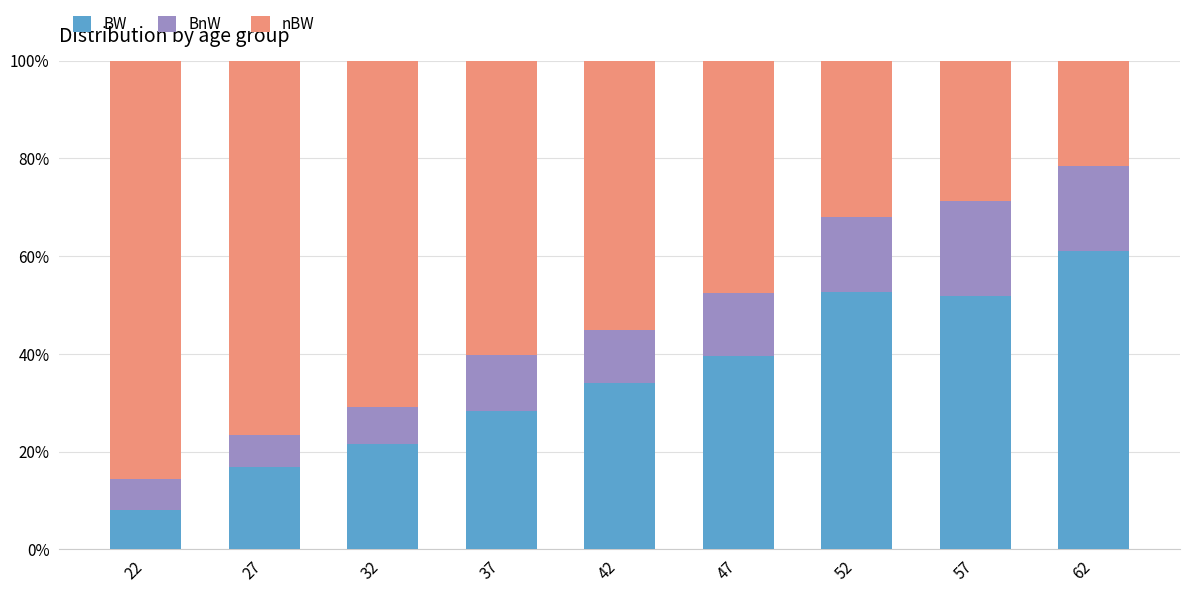

Read the BW value at 42.

34.1